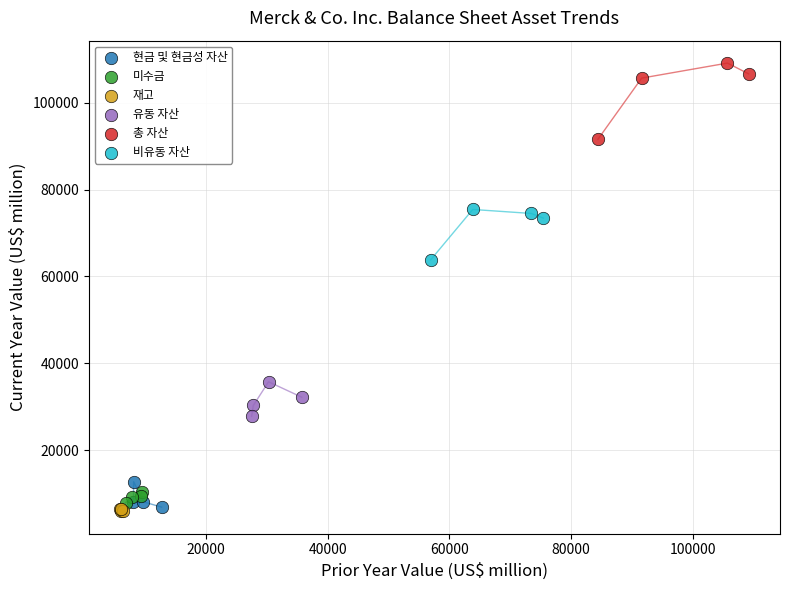

Which series reaches the maximum Y coordinate?

총 자산